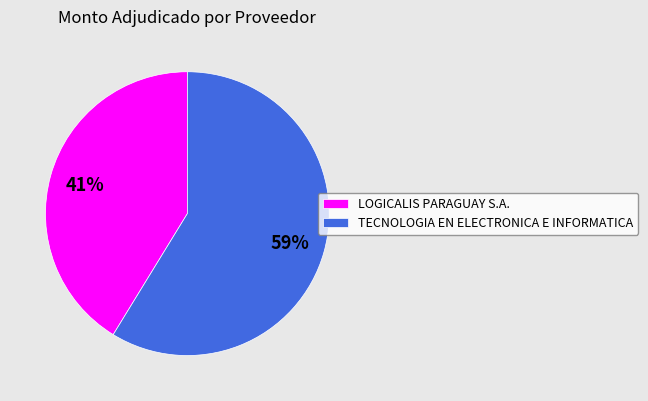

To the nearest percent, what portion does TECNOLOGIA EN ELECTRONICA E INFORMATICA represent?

59%